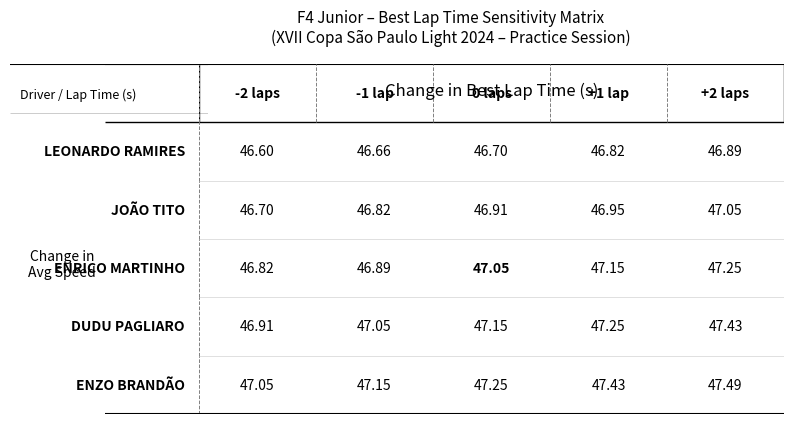

Which series has the largest total across all categories?

ENZO BRANDÃO